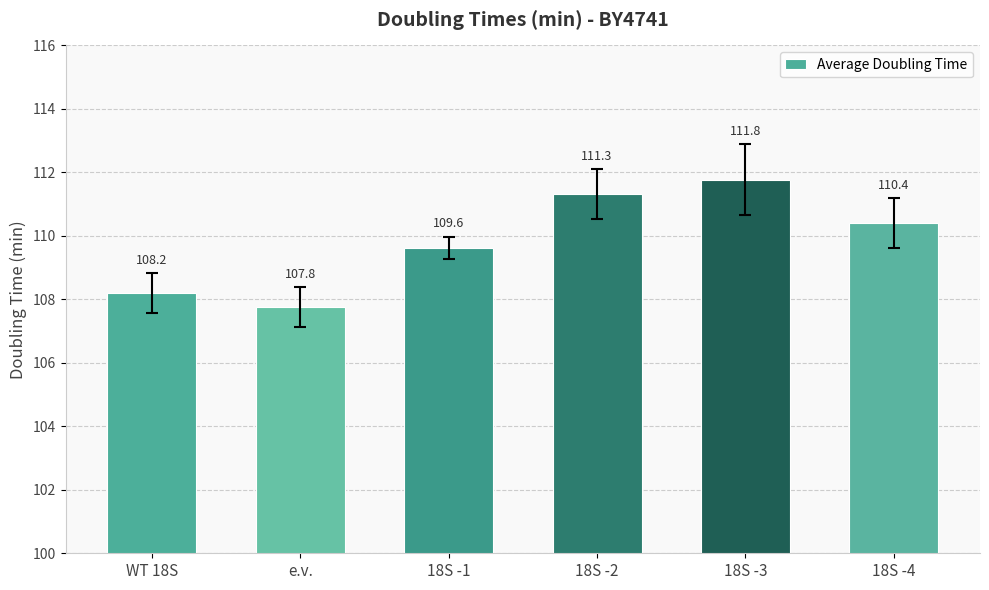

Where is the data nearest to the value 109?

18S -1